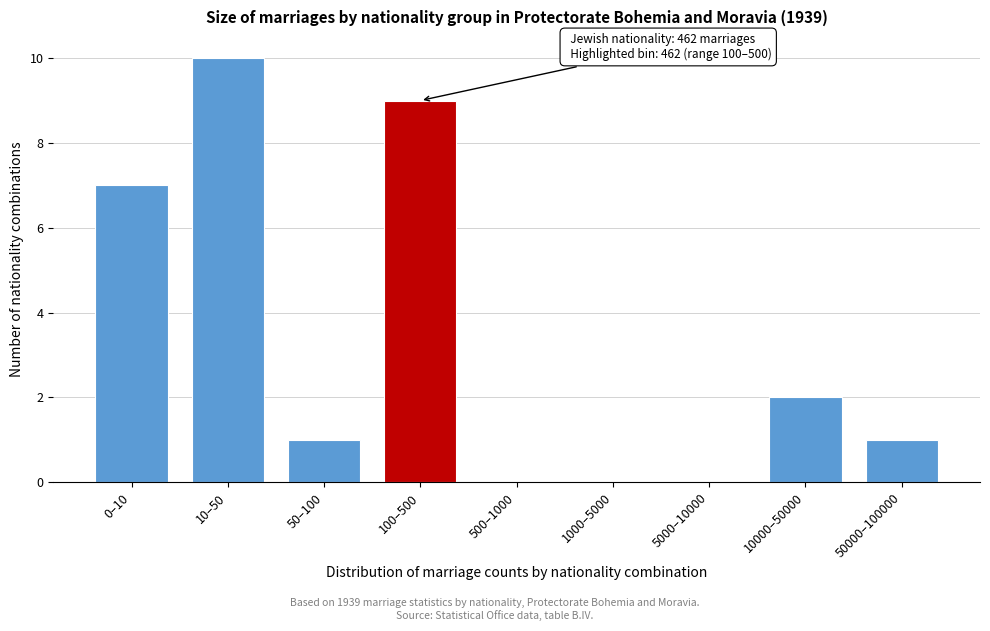

Reading left to right, transcribe all the data shown in this chart.

0–10=7	10–50=10	50–100=1	100–500=9	500–1000=0	1000–5000=0	5000–10000=0	10000–50000=2	50000–100000=1